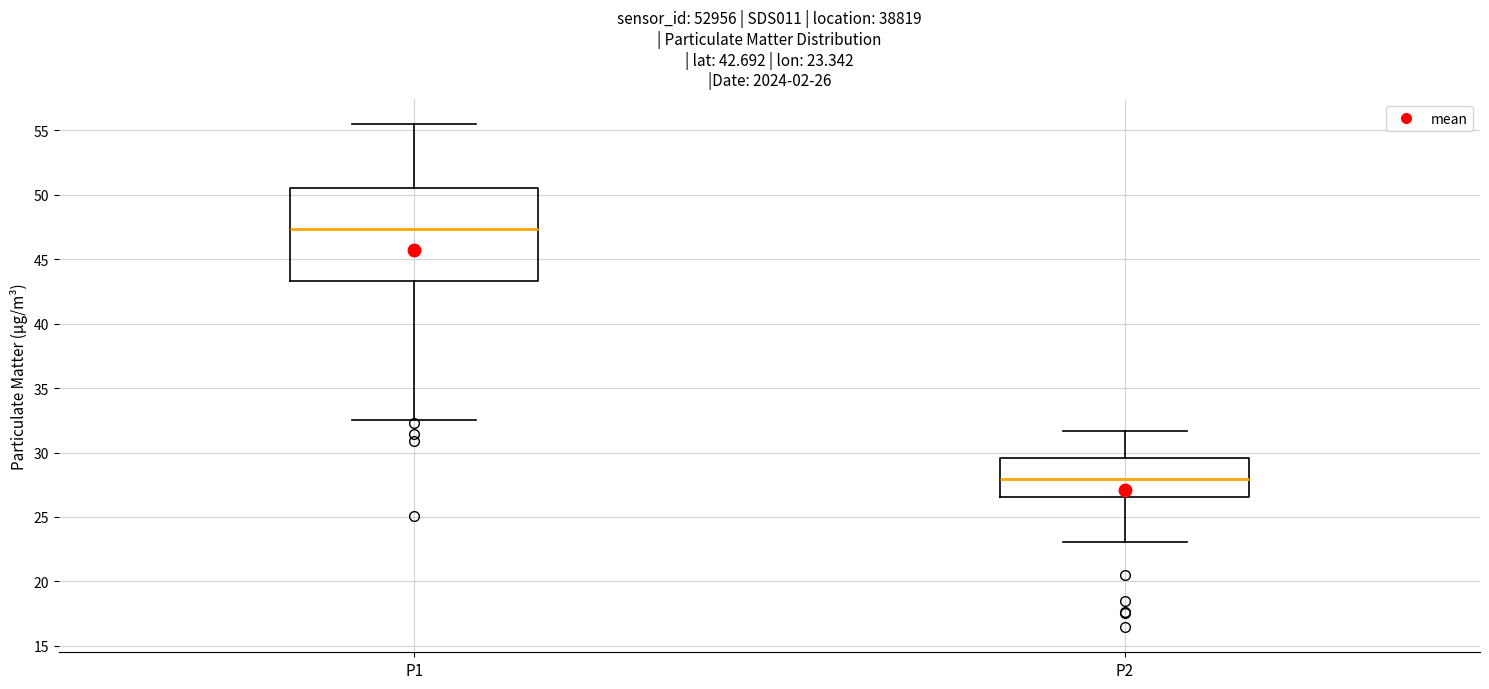

Which box has the highest median line?

P1